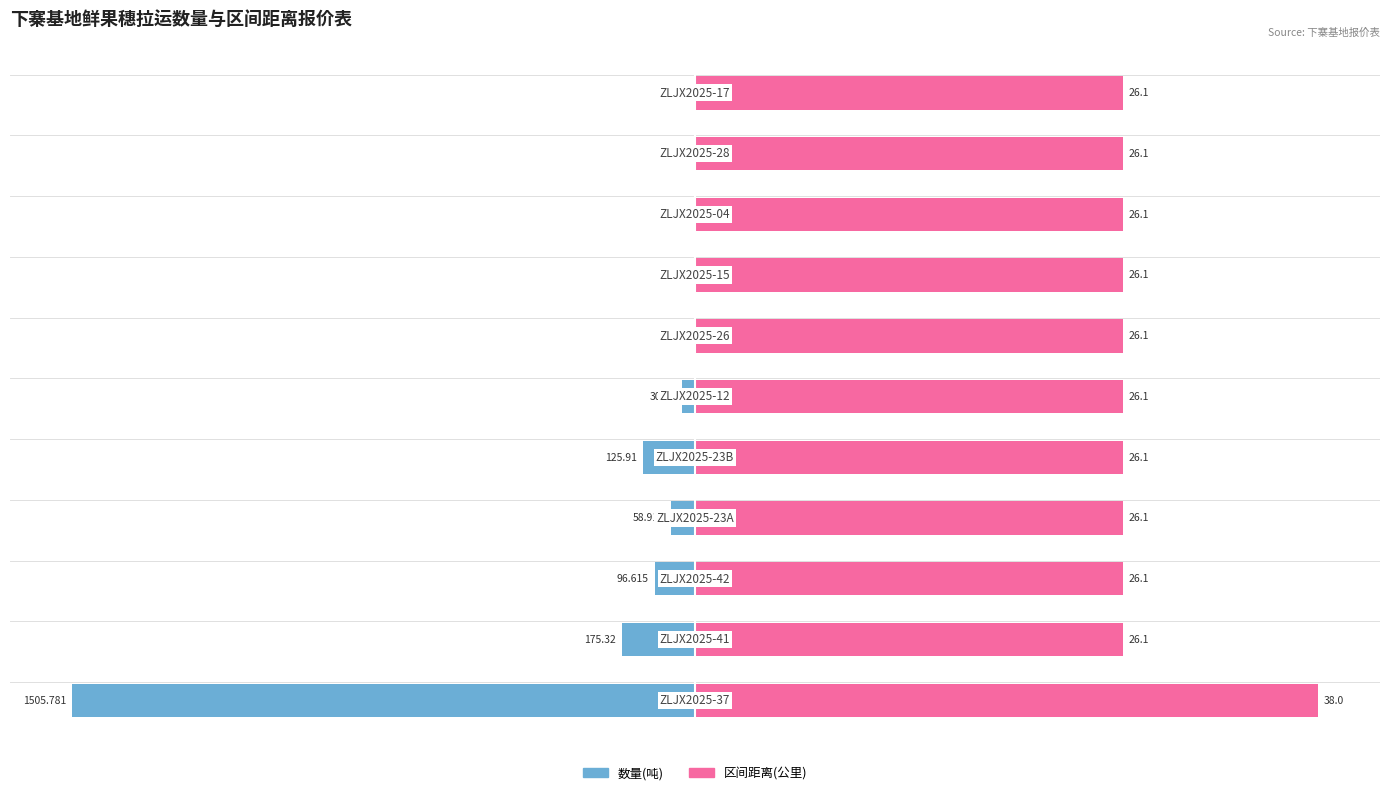

What is the difference between the maximum and minimum values in the 数量(吨) series?

1504.9